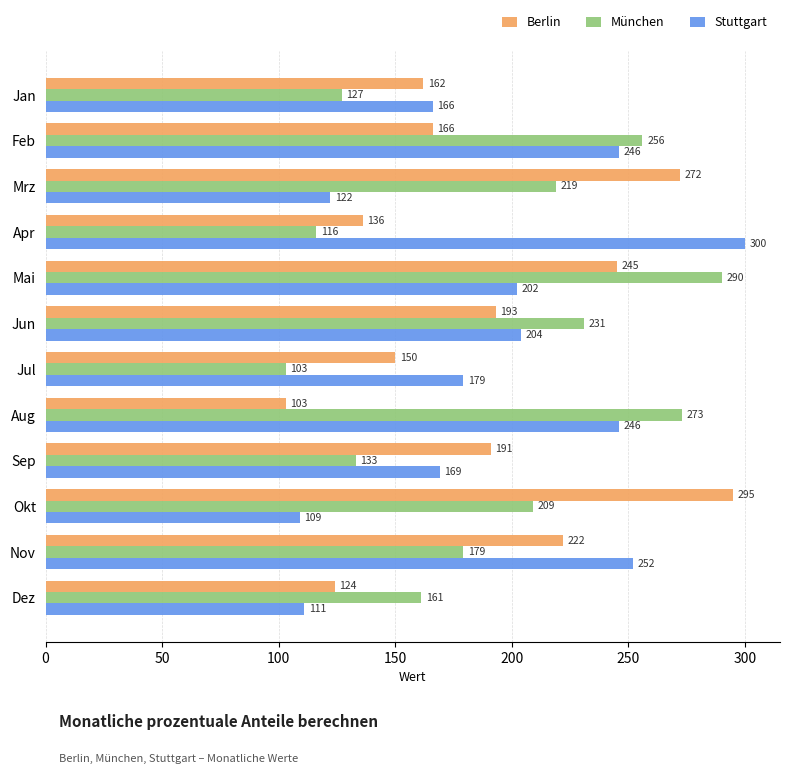

Which series changed the most between Feb and Jun?

Stuttgart